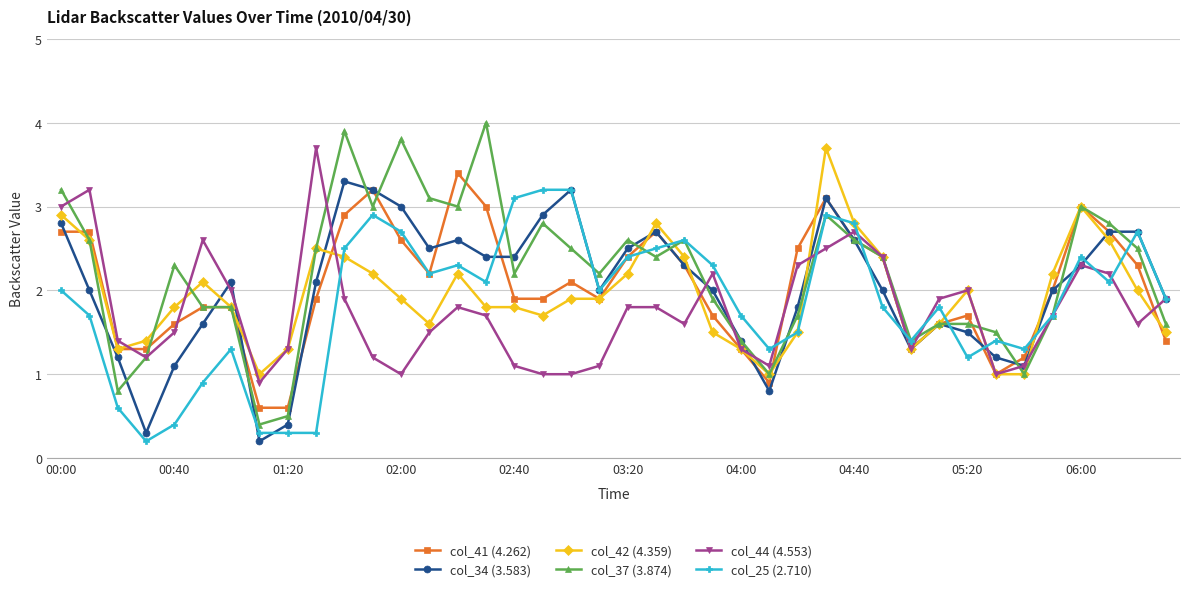

Does the chart have visible grid lines?

Yes